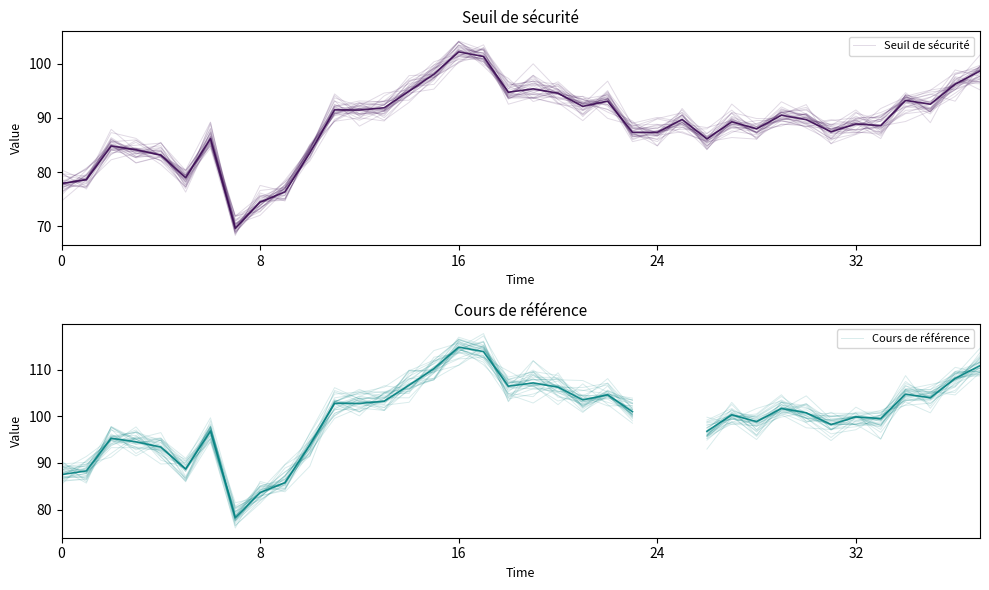

At which label does Seuil de sécurité first exceed 89?

11